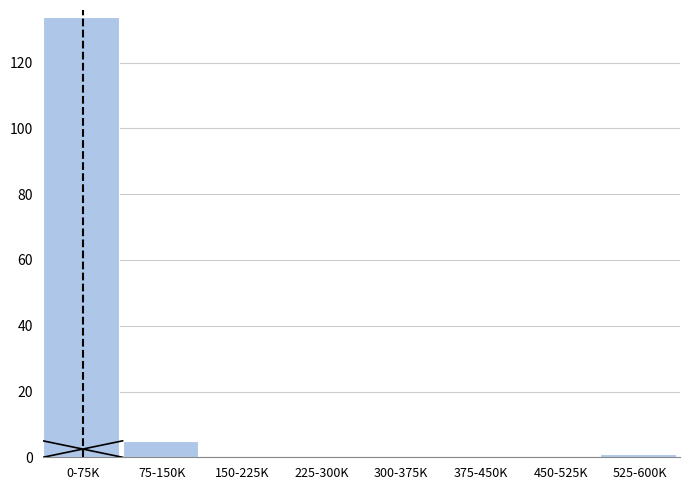

Reading left to right, list all the values displayed in this chart.

0-75K=134	75-150K=5	150-225K=0	225-300K=0	300-375K=0	375-450K=0	450-525K=0	525-600K=1